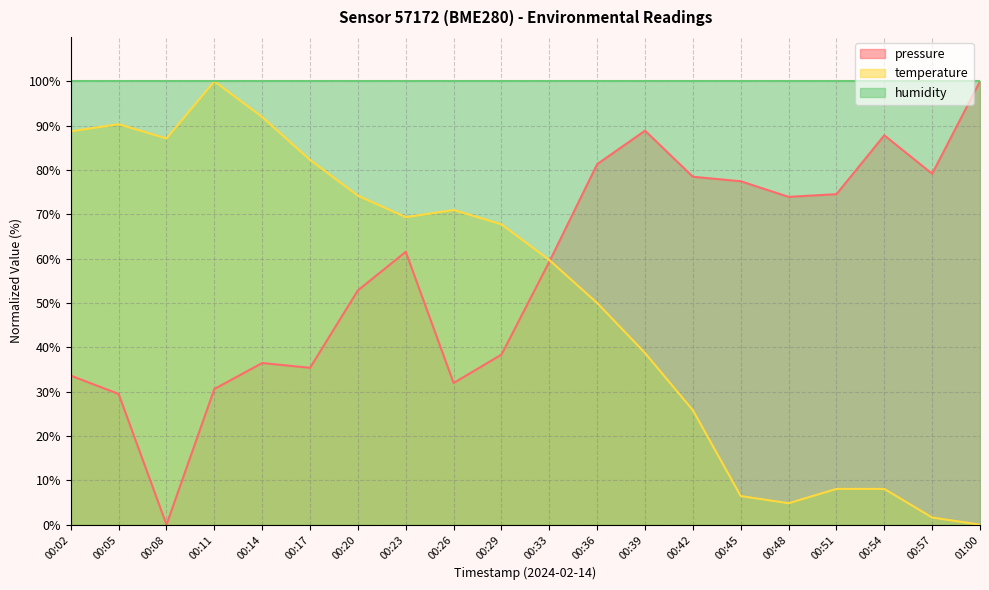

Rank the series at 00:05 from highest to lowest value.

humidity, temperature, pressure